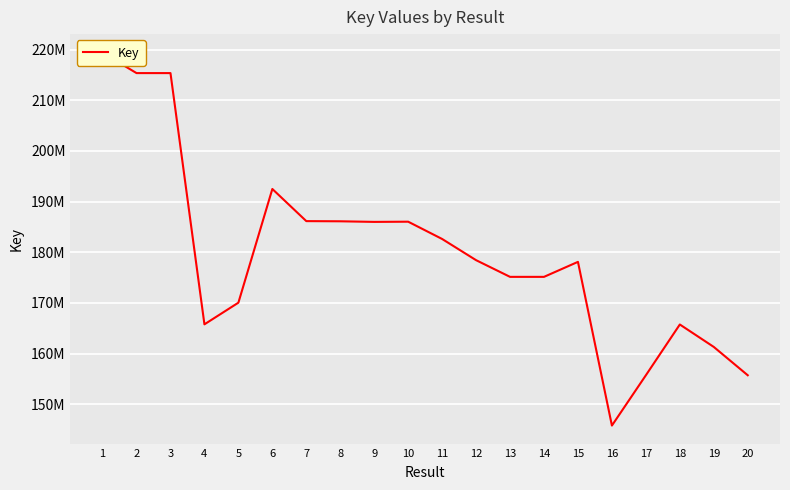

What is the difference between the second highest and minimum values?

69602567